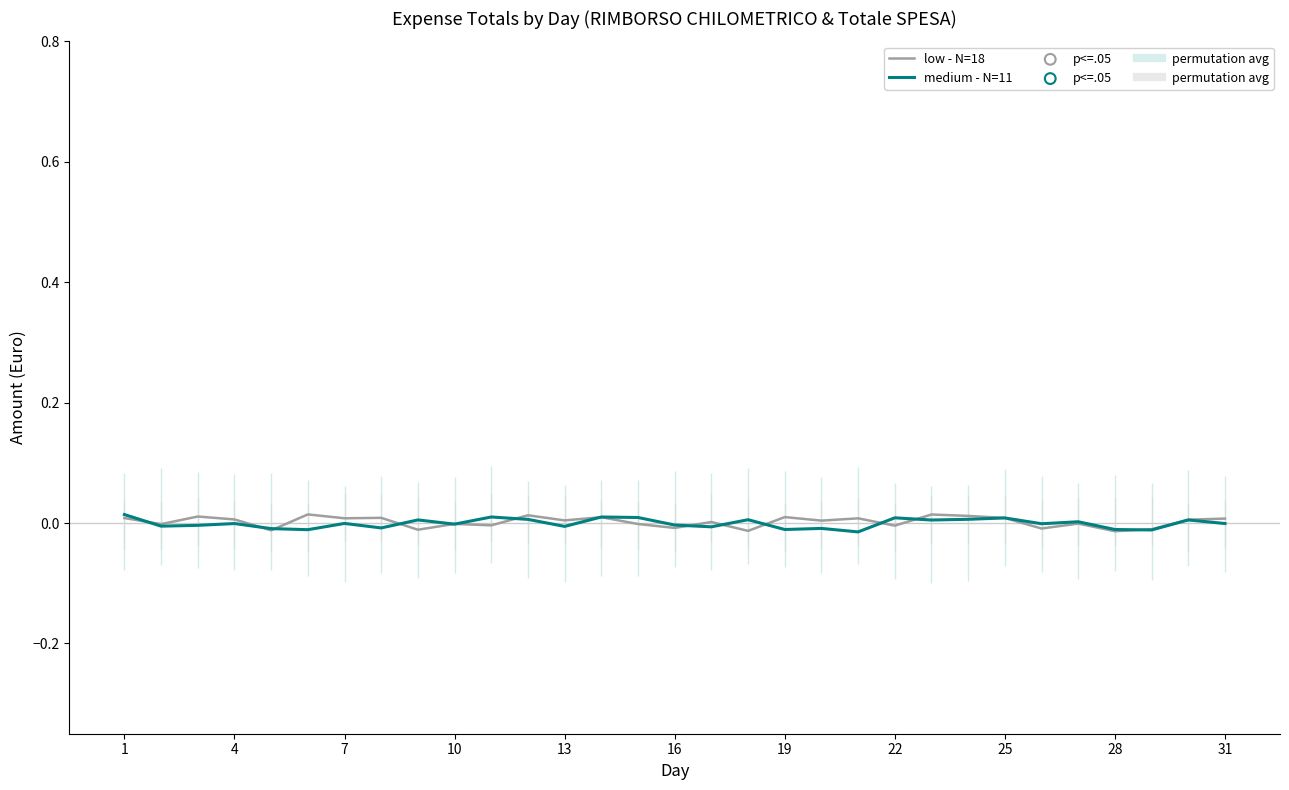

At which category is the sum across all series the highest?

1